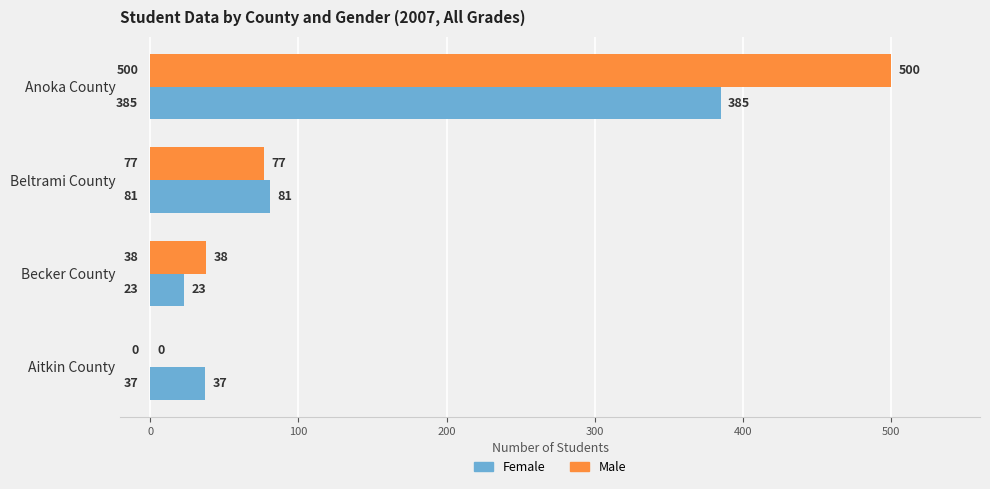

At which label is Female closest to 204?

Beltrami County